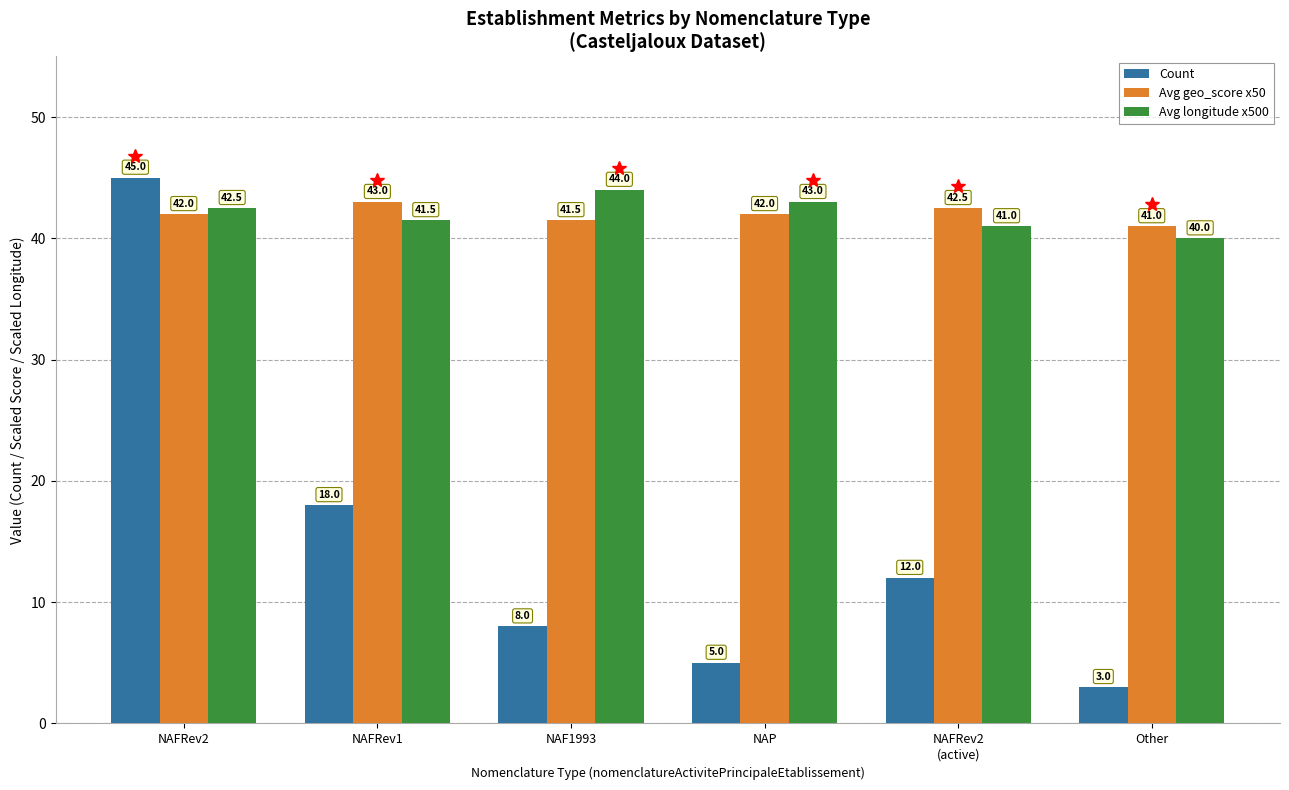

At which label does Avg longitude x500 reach its minimum?

Other